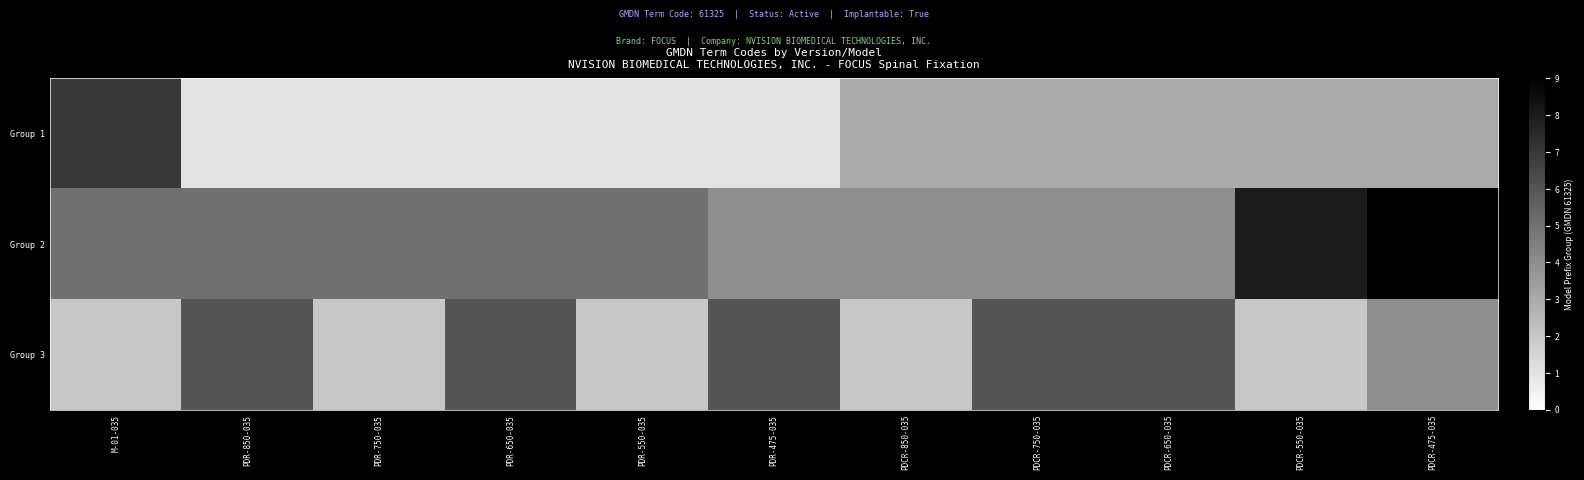

What is the spread (max minus min) of values at PDR-475-035?

5